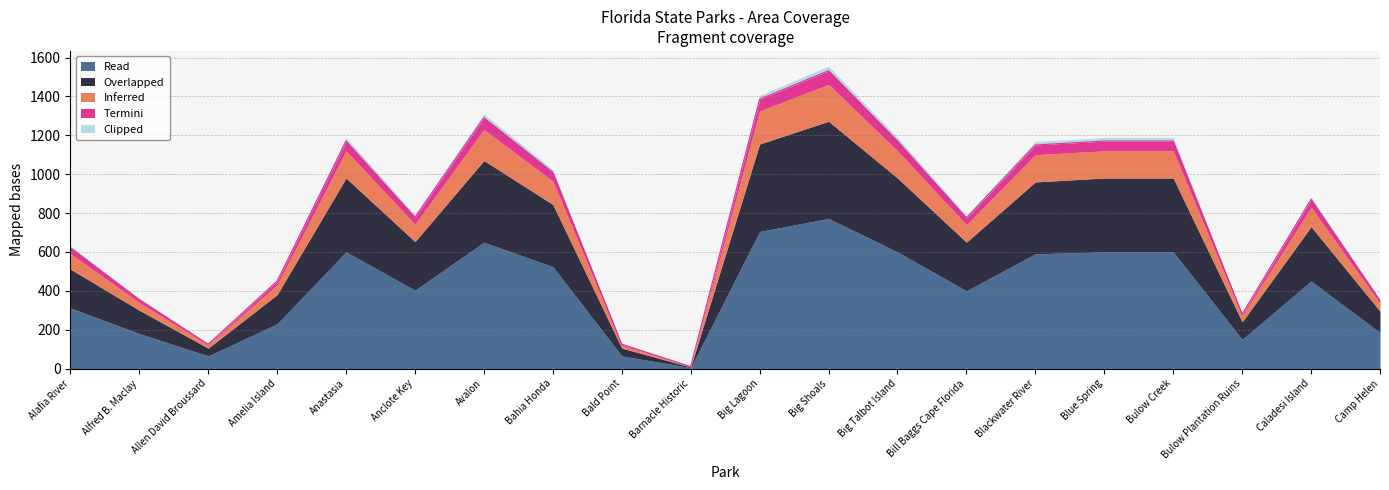

Which series has the largest total across all categories?

Read